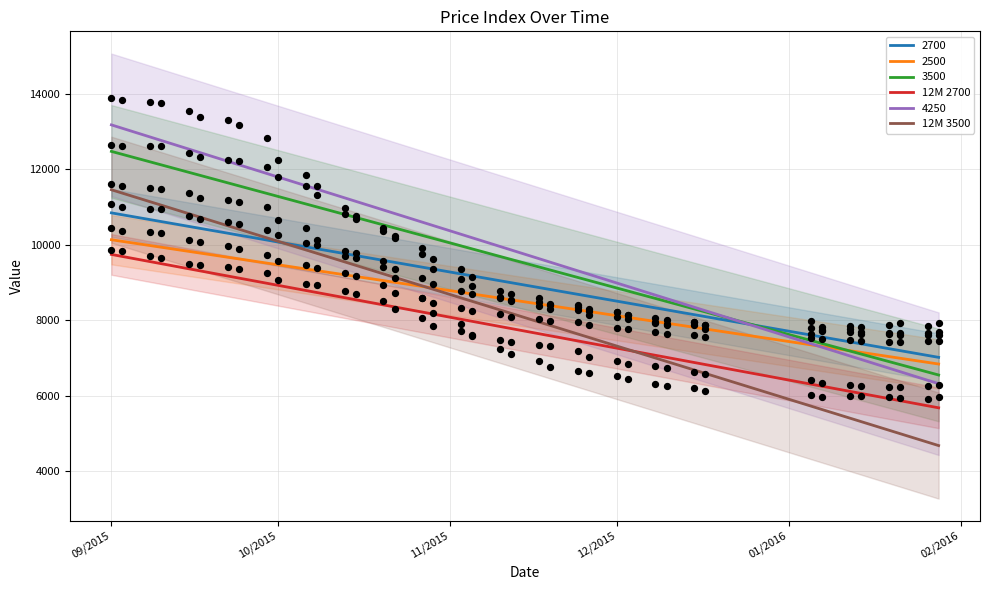

Which series contains the highest Y value?

12M 3500